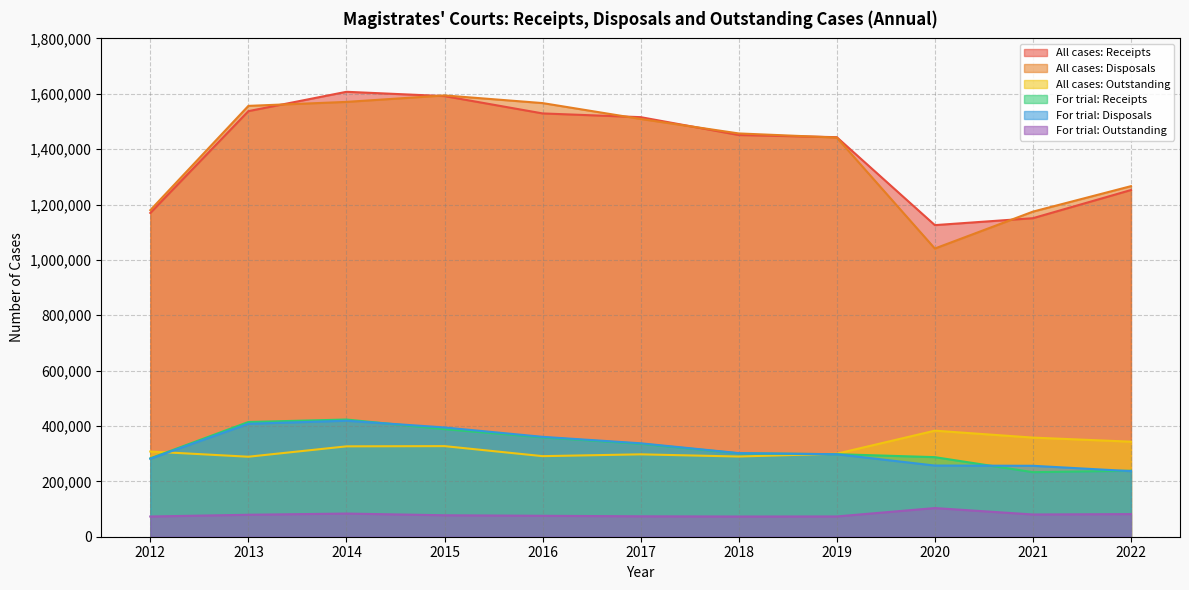

What is the spread (max minus min) of values at 2019?

1369980